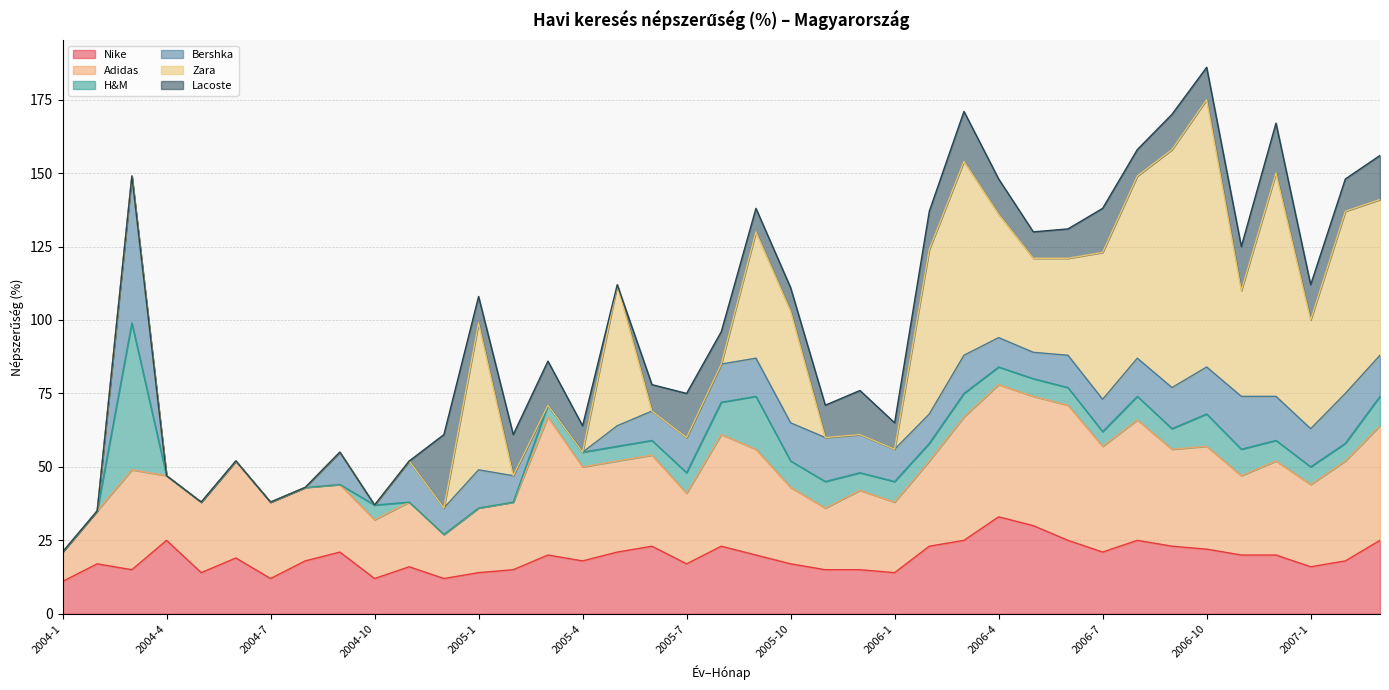

After their last crossing, which series has the higher values: Zara or Bershka?

Zara